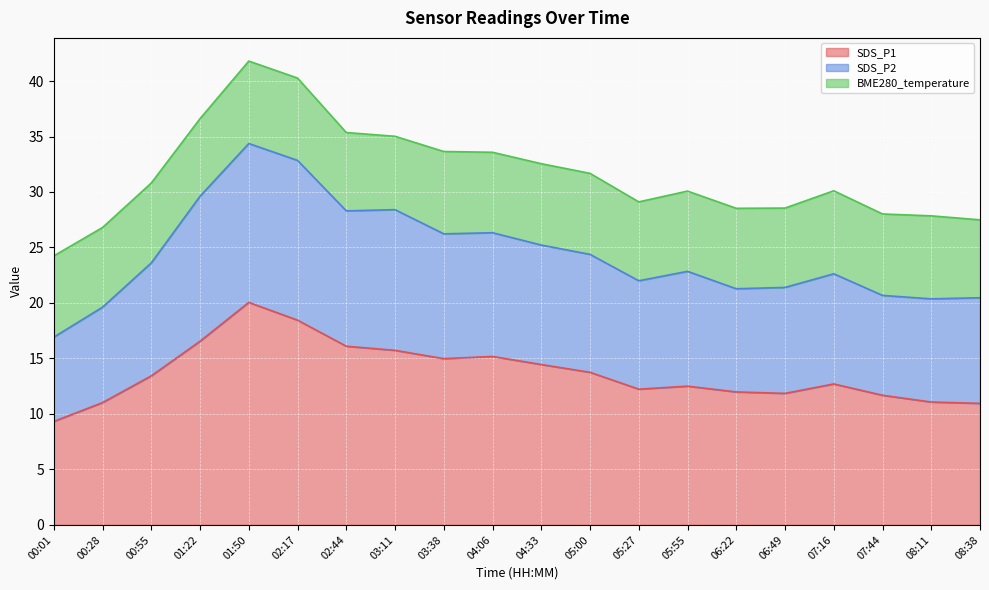

At which label does SDS_P1 first exceed 13?

00:55